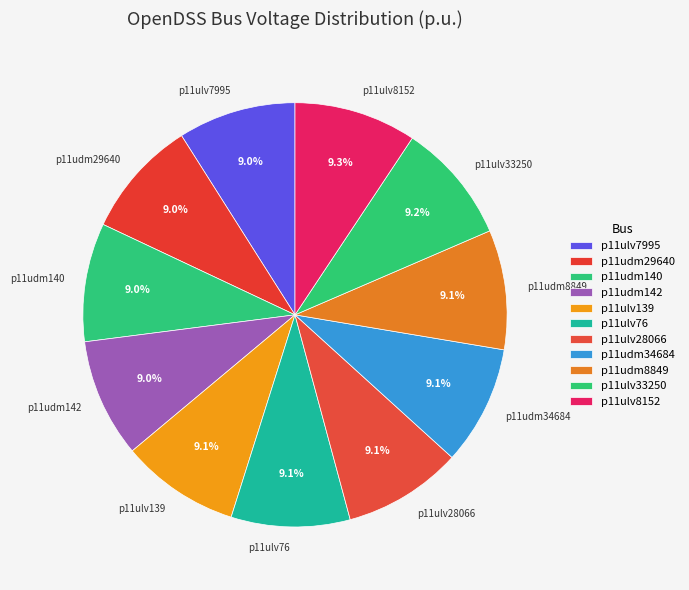

What is the ratio of the value at p11ulv28066 to the value at p11ulv33250?

1.0